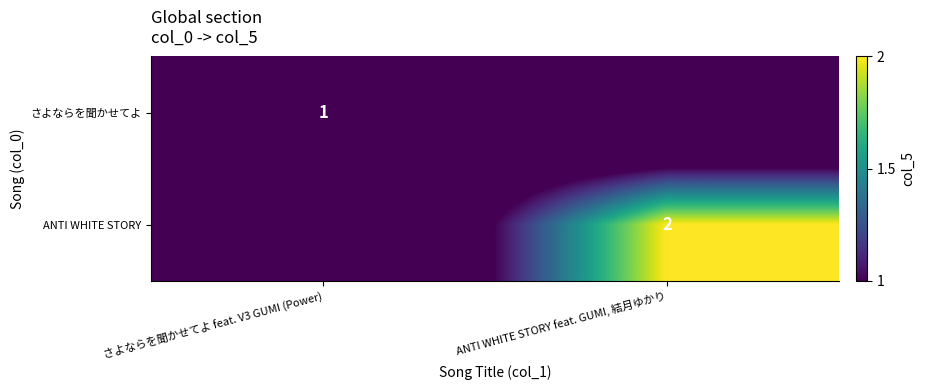

True or false: ANTI WHITE STORY has a value of 1 at ANTI WHITE STORY feat. GUMI, 結月ゆかり.

False